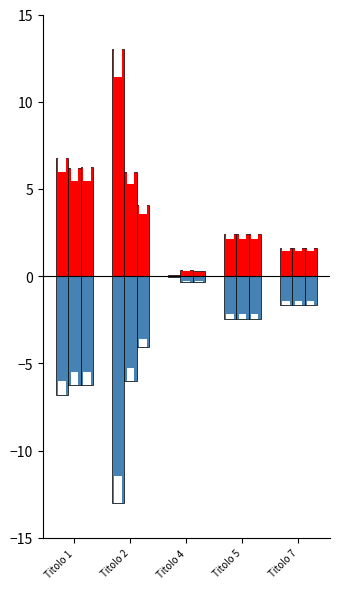

What is the sum of the values at Titolo 5 and Titolo 1?

-9.3